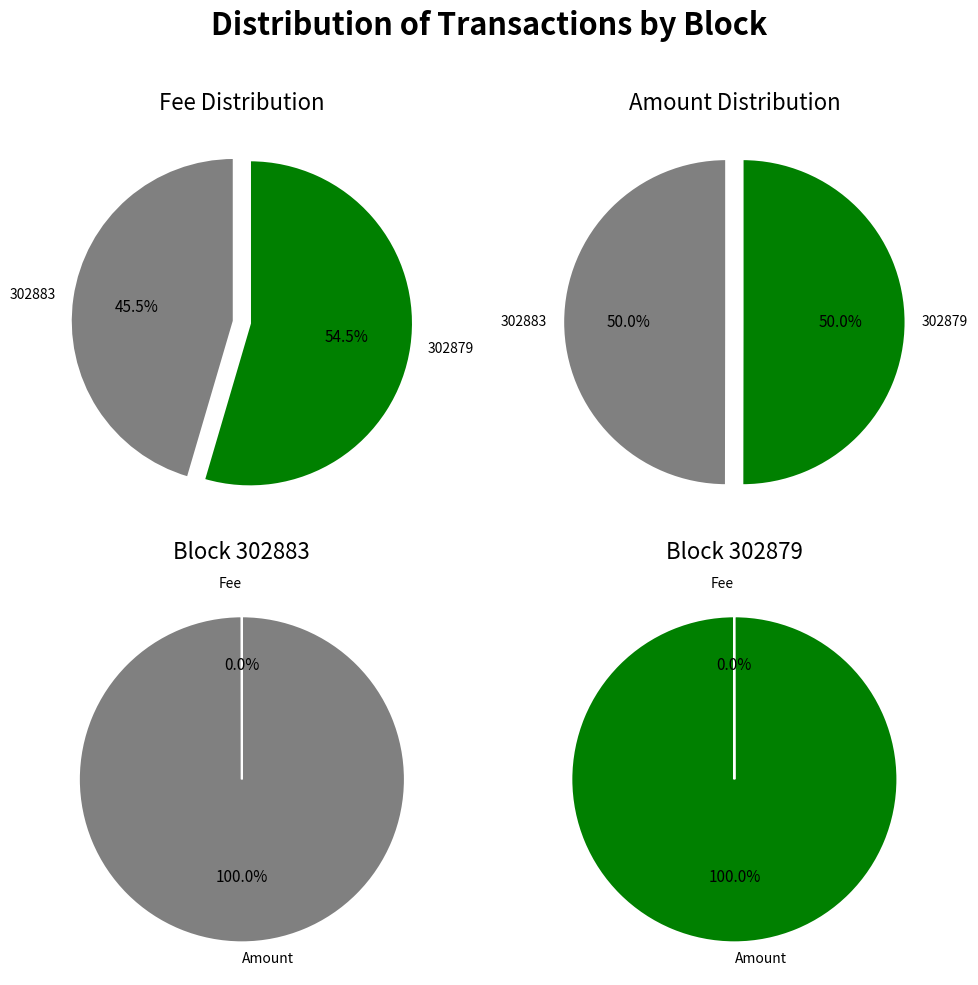

Which category has the biggest portion of the pie?

302879